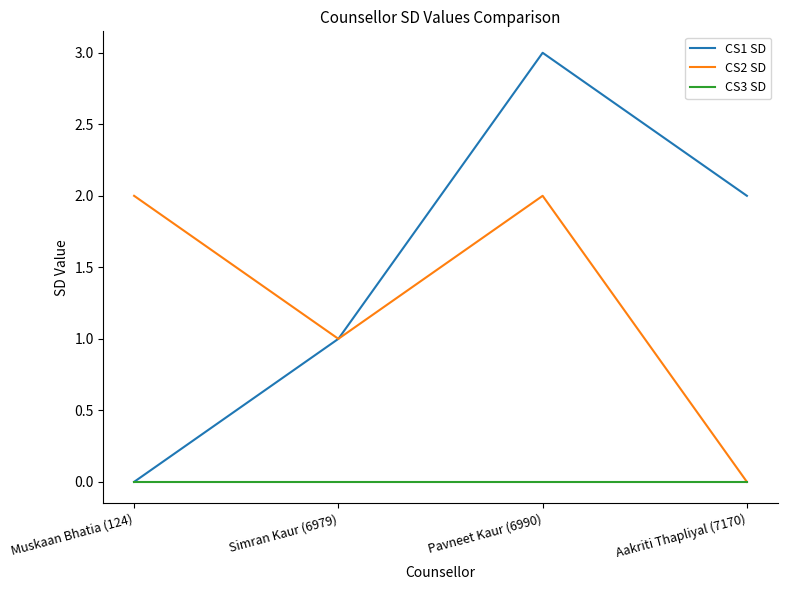

Between Simran Kaur (6979) and Pavneet Kaur (6990), which series saw the biggest shift?

CS1 SD